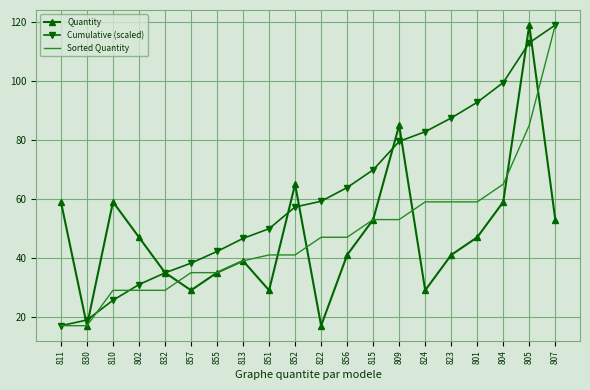

What are all the series names shown in the legend?

Quantity, Cumulative (scaled), Sorted Quantity